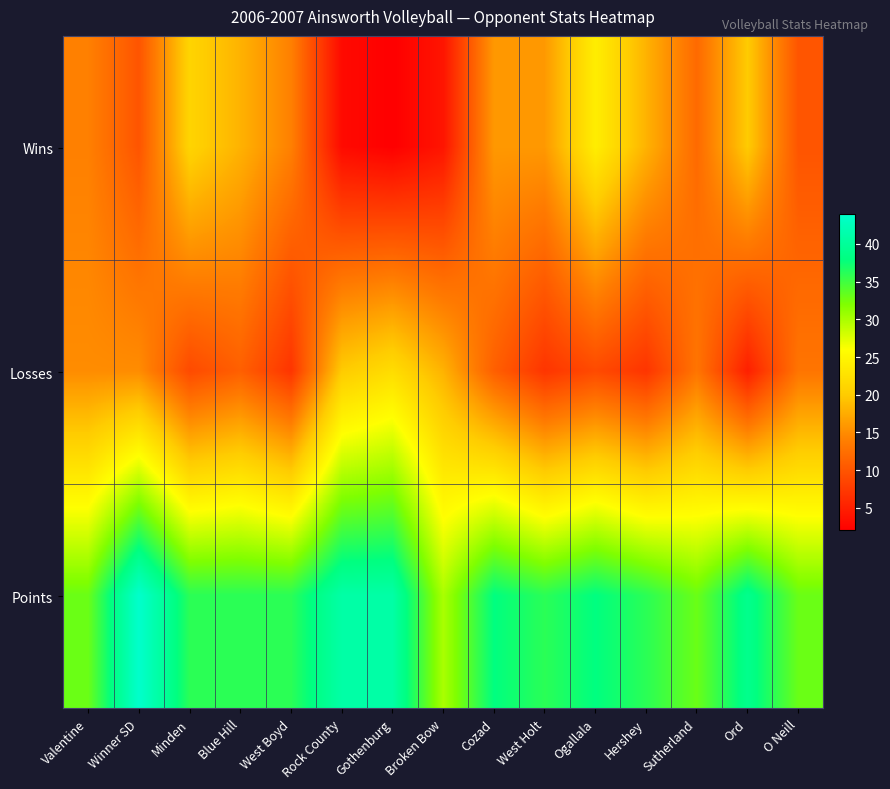

Between Ord and Blue Hill, which is larger?

Ord